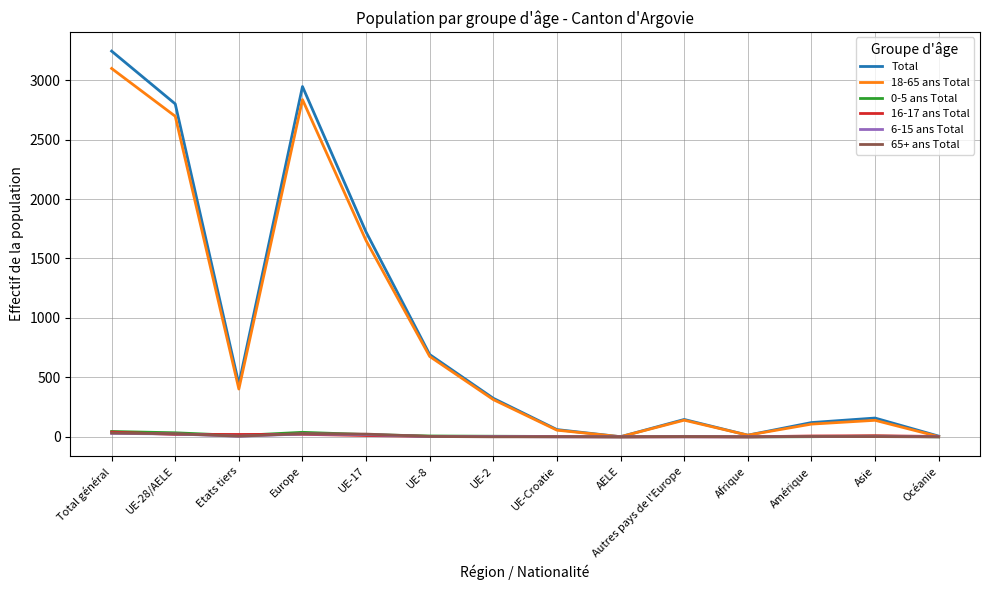

What is the maximum value shown in the chart?

3244